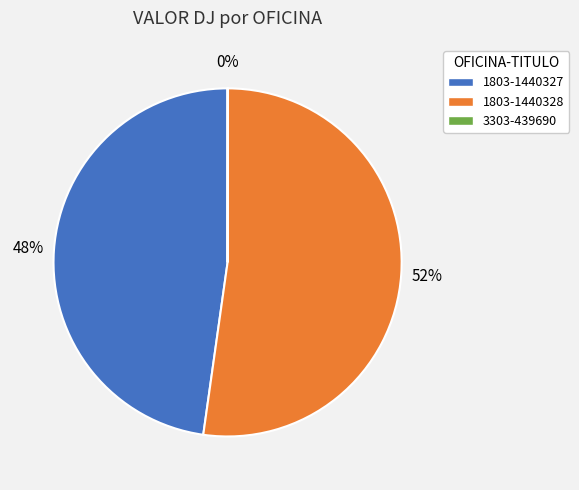

Do 1803-1440327 and 1803-1440328 together represent more than half of the pie?

Yes